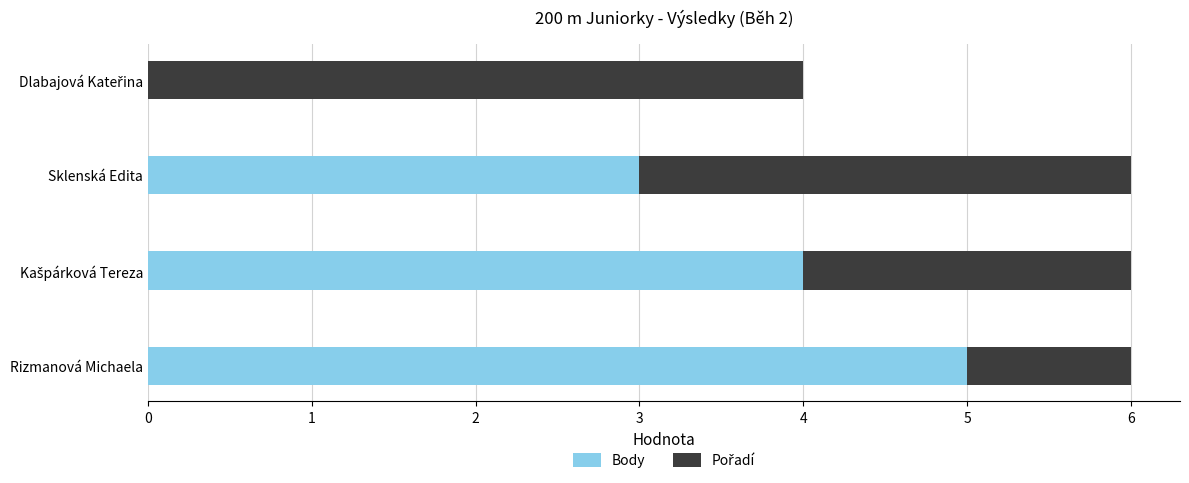

The value of Body at Sklenská Edita is 2. True or false?

False